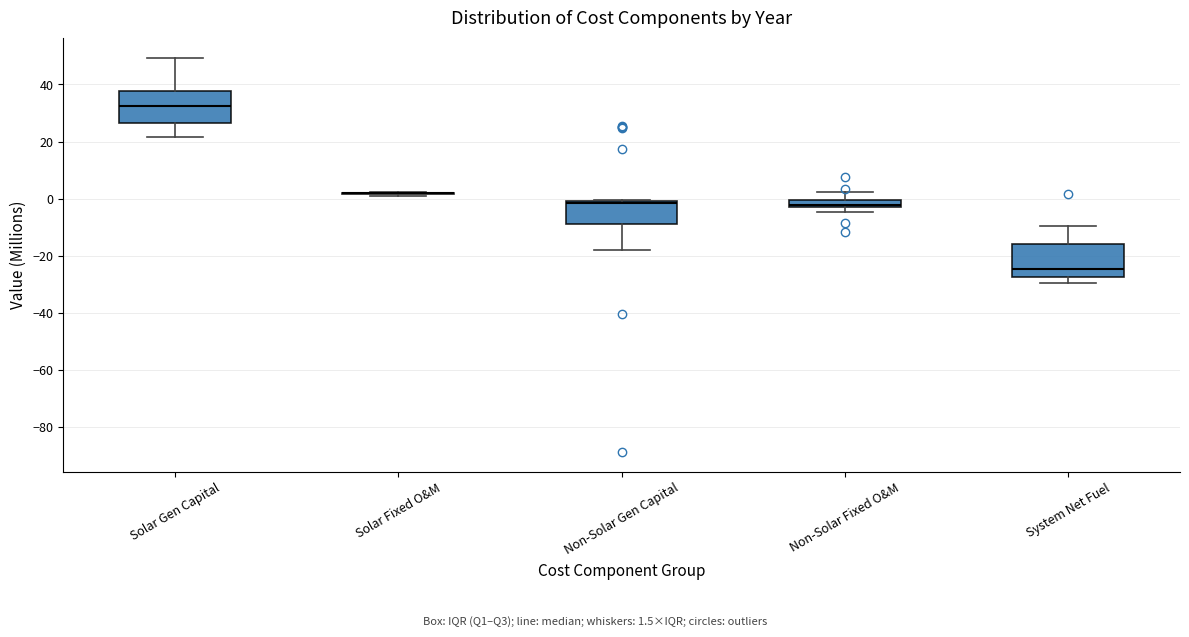

Where does the lower whisker of the box for Non-Solar Gen Capital end on the y-axis? The values are not printed on the chart, so give them approximately, as read against the axis.

-18